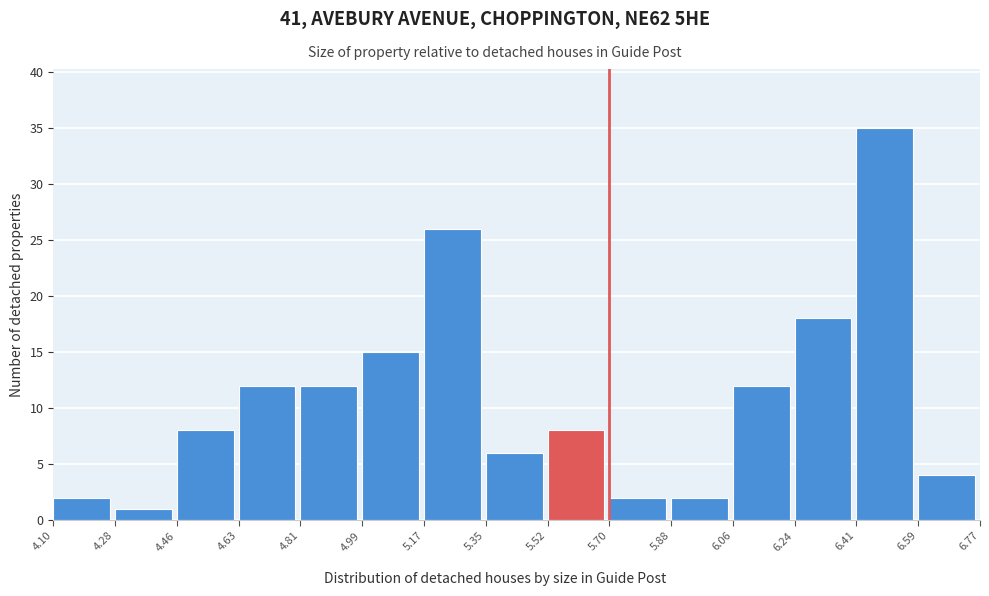

Reading left to right, list every bar in this chart as the range it spans on the x-axis followed by its height. The values are not printed on the chart, so give them approximately, as read against the axis.

4.10 to 4.28: 2
4.28 to 4.46: 1
4.46 to 4.63: 8
4.63 to 4.81: 12
4.81 to 4.99: 12
4.99 to 5.17: 15
5.17 to 5.35: 26
5.35 to 5.52: 6
5.52 to 5.70: 8
5.70 to 5.88: 2
5.88 to 6.06: 2
6.06 to 6.24: 12
6.24 to 6.41: 18
6.41 to 6.59: 35
6.59 to 6.77: 4